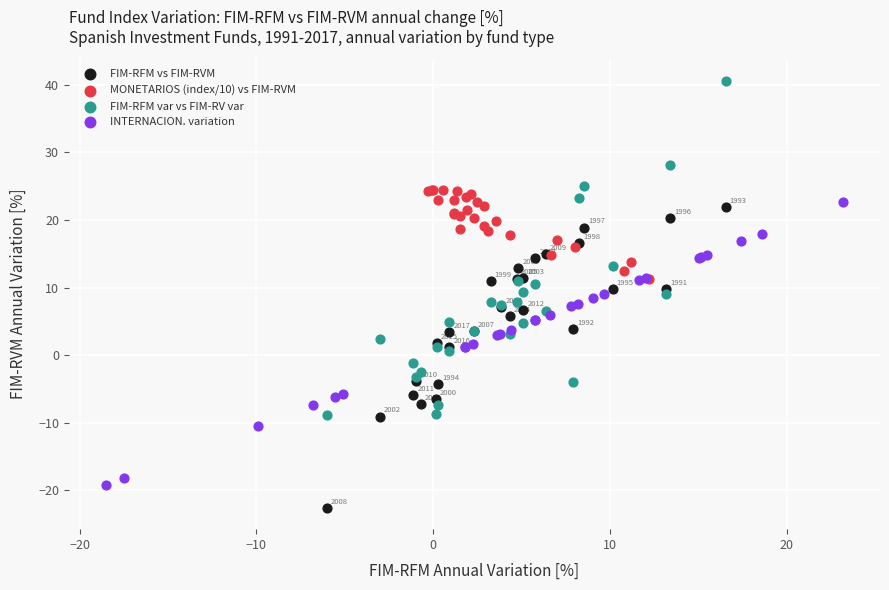

Which series contains the highest Y value?

FIM-RFM var vs FIM-RV var